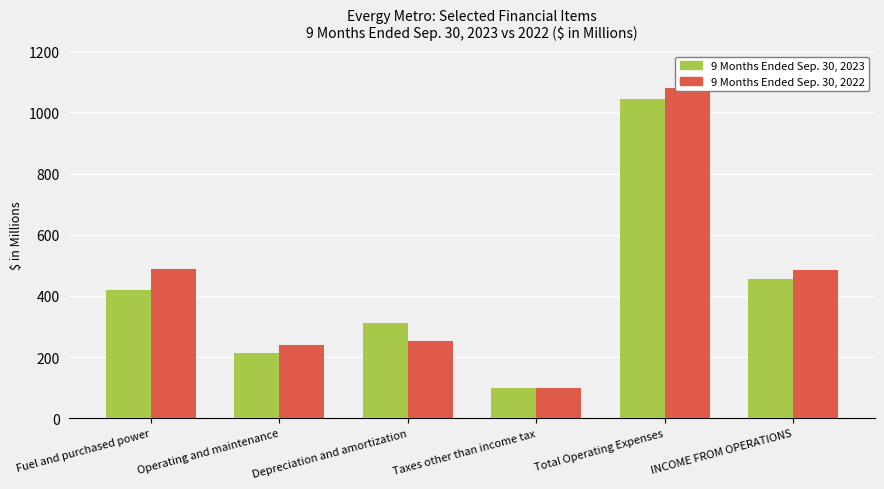

What is the label of the 1st bar from the left?

Fuel and purchased power